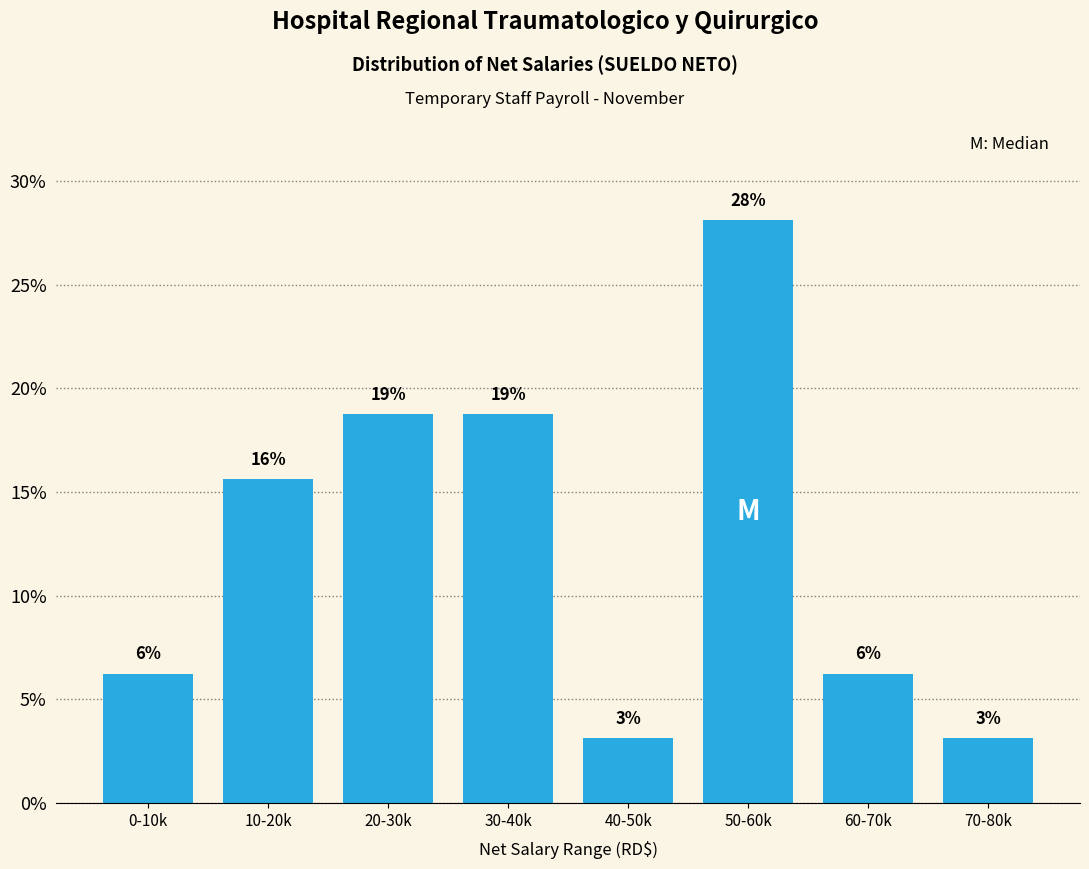

How many bars are there in total?

8